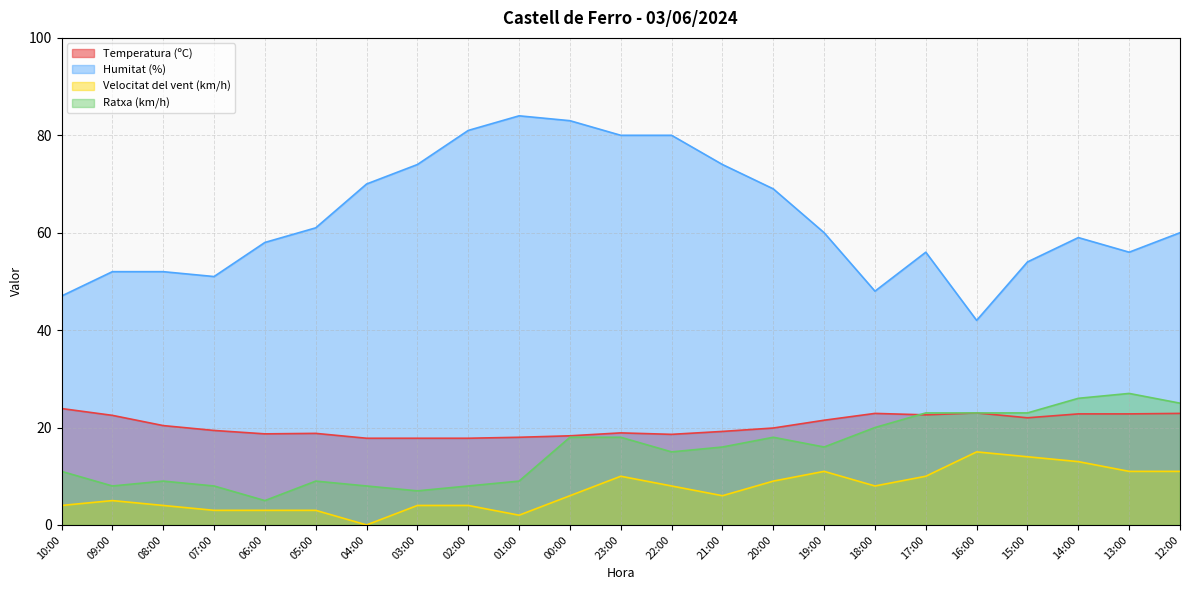

At which label does Ratxa (km/h) reach its minimum?

06:00